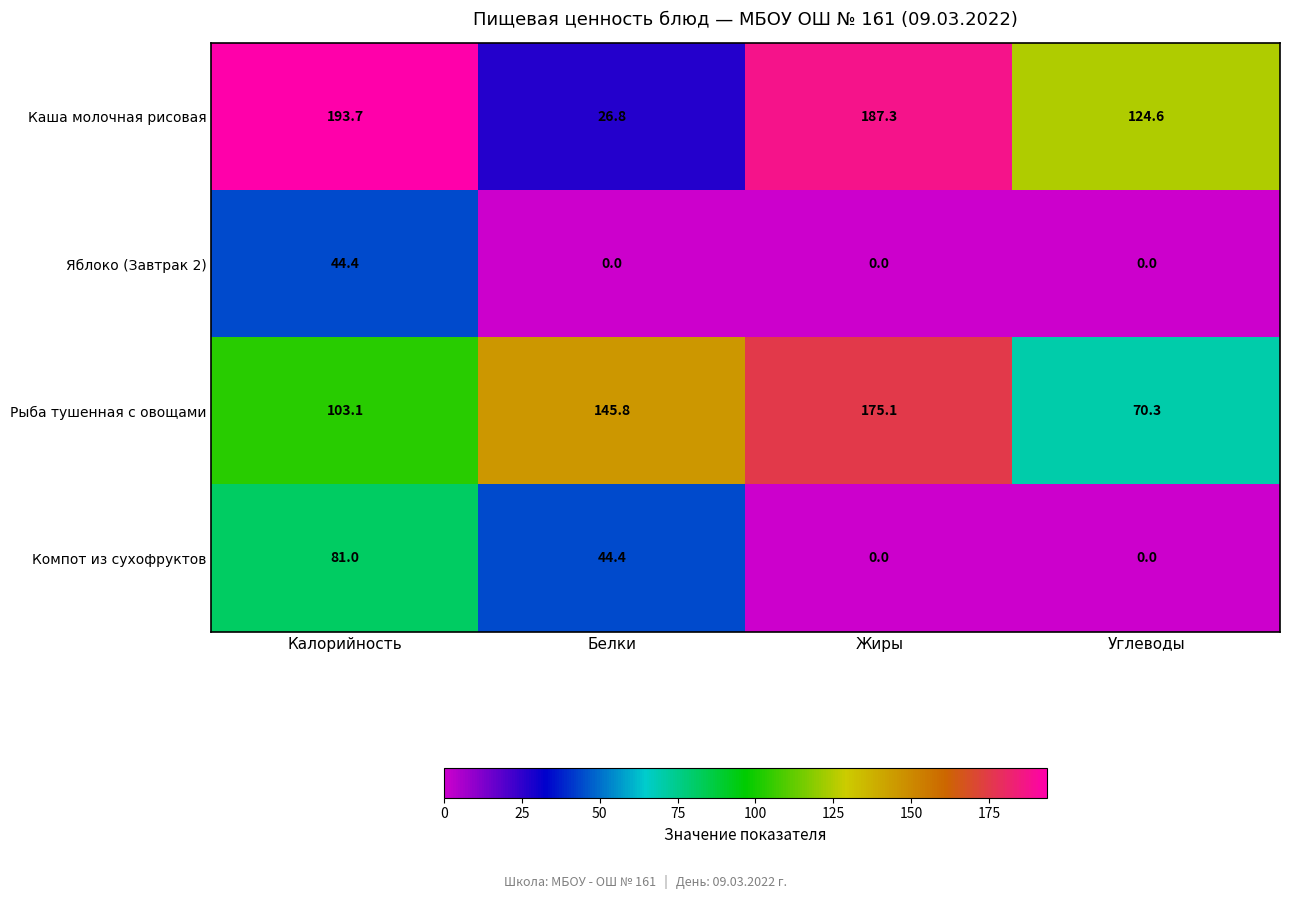

Reading left to right, extract all data points from this chart.

Каша молочная рисовая: 193.7	26.8	187.3	124.6
Яблоко (Завтрак 2): 44.4	0.0	0.0	0.0
Рыба тушенная с овощами: 103.1	145.8	175.1	70.3
Компот из сухофруктов: 81.0	44.4	0.0	0.0